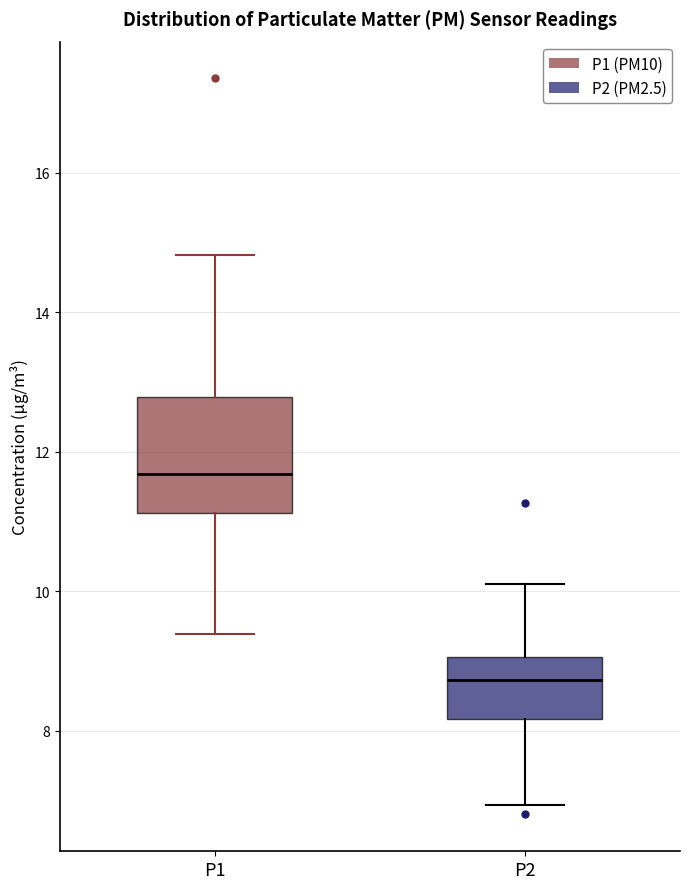

Which box's median line is the highest?

P1